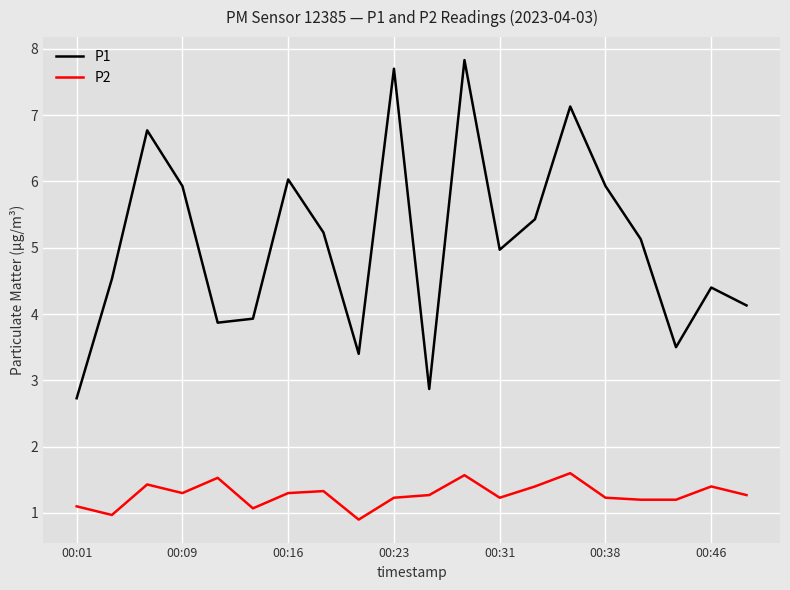

True or false: P2 and P1 intersect in this chart.

False